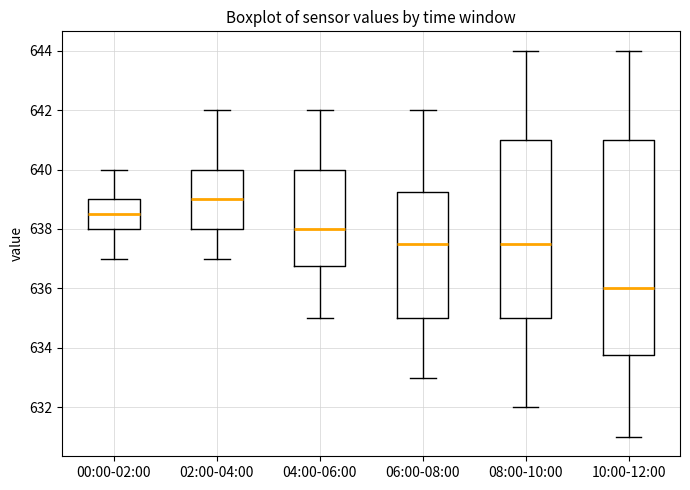

Reading left to right, read every box against the y-axis: the position of its median line, the range the box covers, and the ends of its whiskers. The values are not printed on the chart, so give them approximately, as read against the axis.

00:00-02:00: median 638.6, box 638.0 to 639.0, whiskers 637.0 to 640.0
02:00-04:00: median 639.0, box 638.0 to 640.0, whiskers 637.0 to 642.0
04:00-06:00: median 638.0, box 636.8 to 640.0, whiskers 635.0 to 642.0
06:00-08:00: median 637.6, box 635.0 to 639.2, whiskers 633.0 to 642.0
08:00-10:00: median 637.6, box 635.0 to 641.0, whiskers 632.0 to 644.0
10:00-12:00: median 636.0, box 633.8 to 641.0, whiskers 631.0 to 644.0